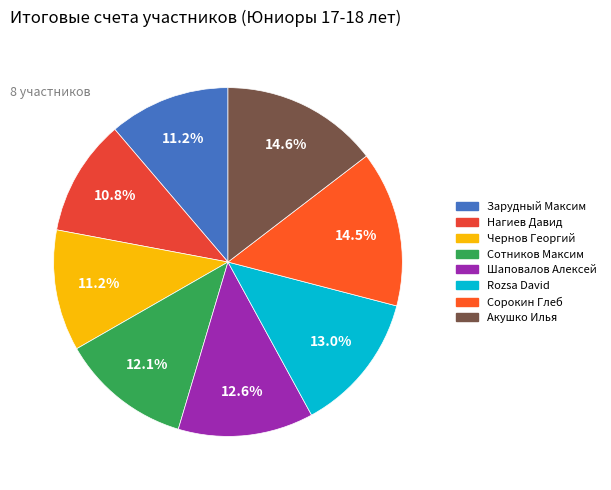

Rank the categories by value from highest to lowest.

Акушко Илья, Сорокин Глеб, Rozsa David, Шаповалов Алексей, Сотников Максим, Зарудный Максим, Чернов Георгий, Нагиев Давид